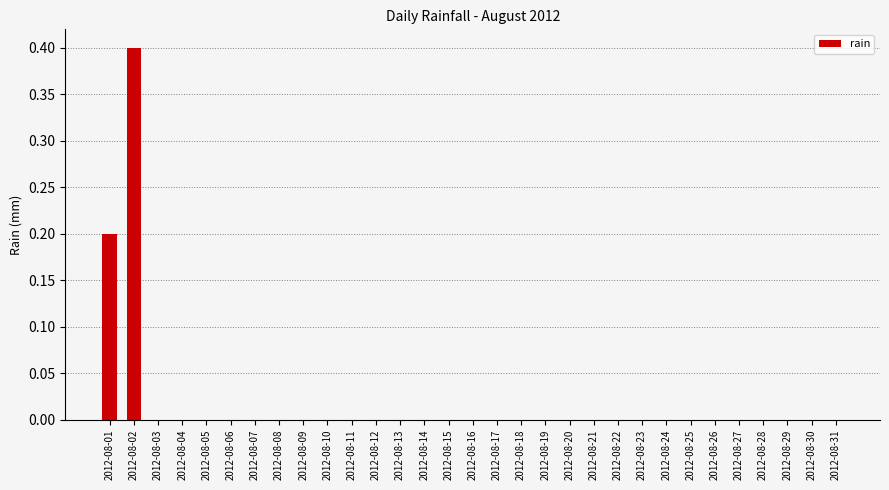

Does the chart contain stacked bars?

No